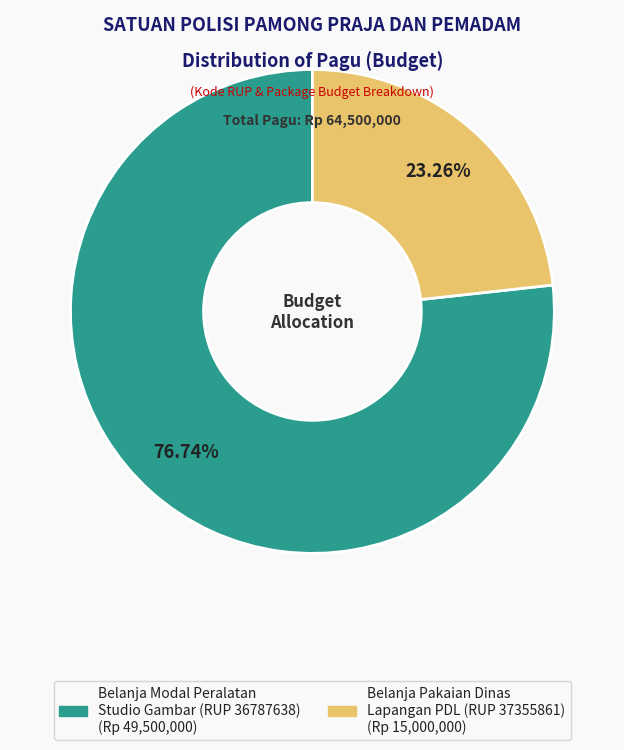

Is there a majority slice in this chart?

Yes